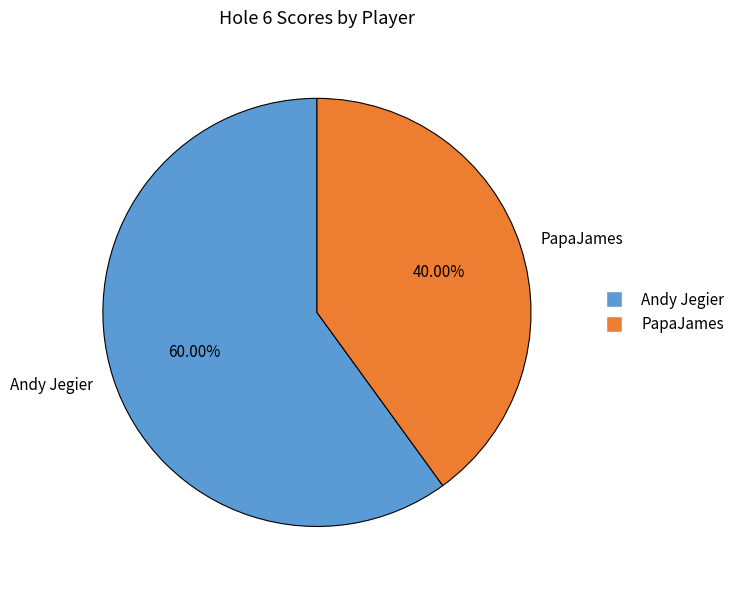

Is it true that PapaJames is 40% of the pie?

True